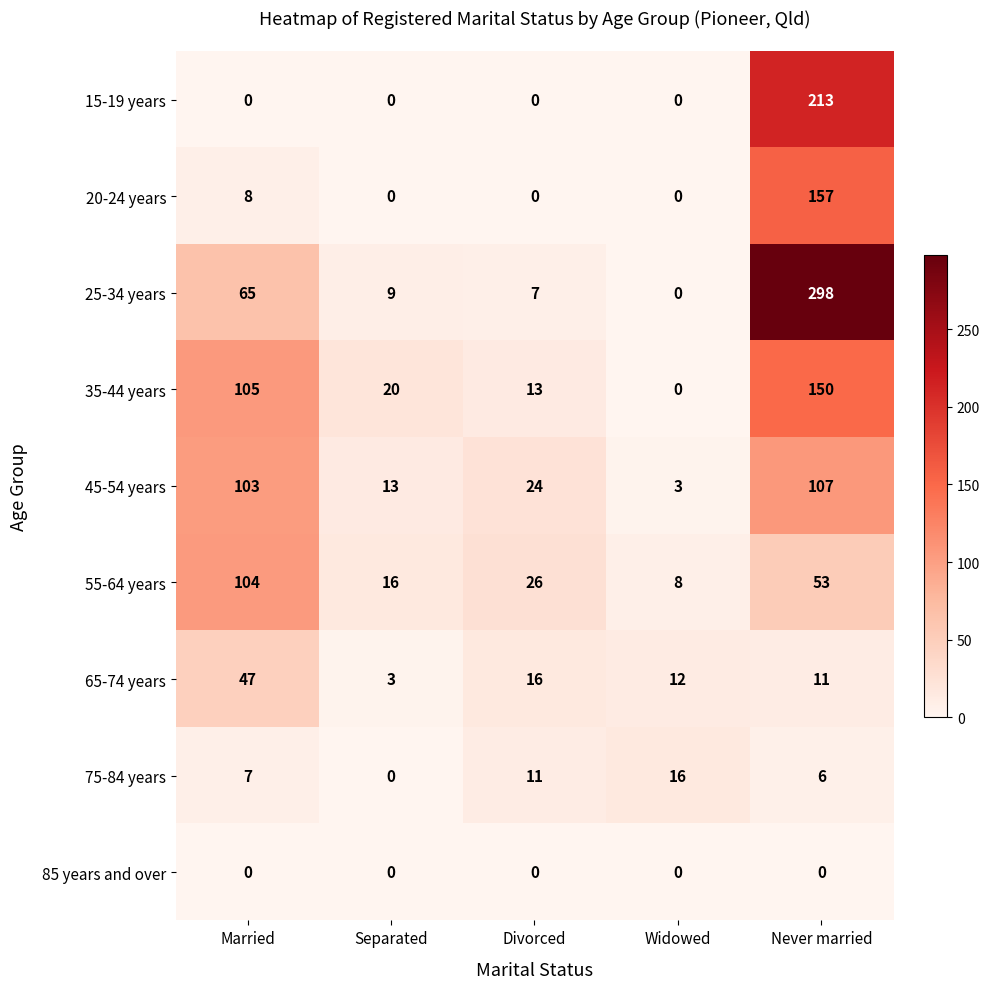

List the series in order of their peak value, lowest first.

85 years and over, 75-84 years, 65-74 years, 55-64 years, 45-54 years, 35-44 years, 20-24 years, 15-19 years, 25-34 years